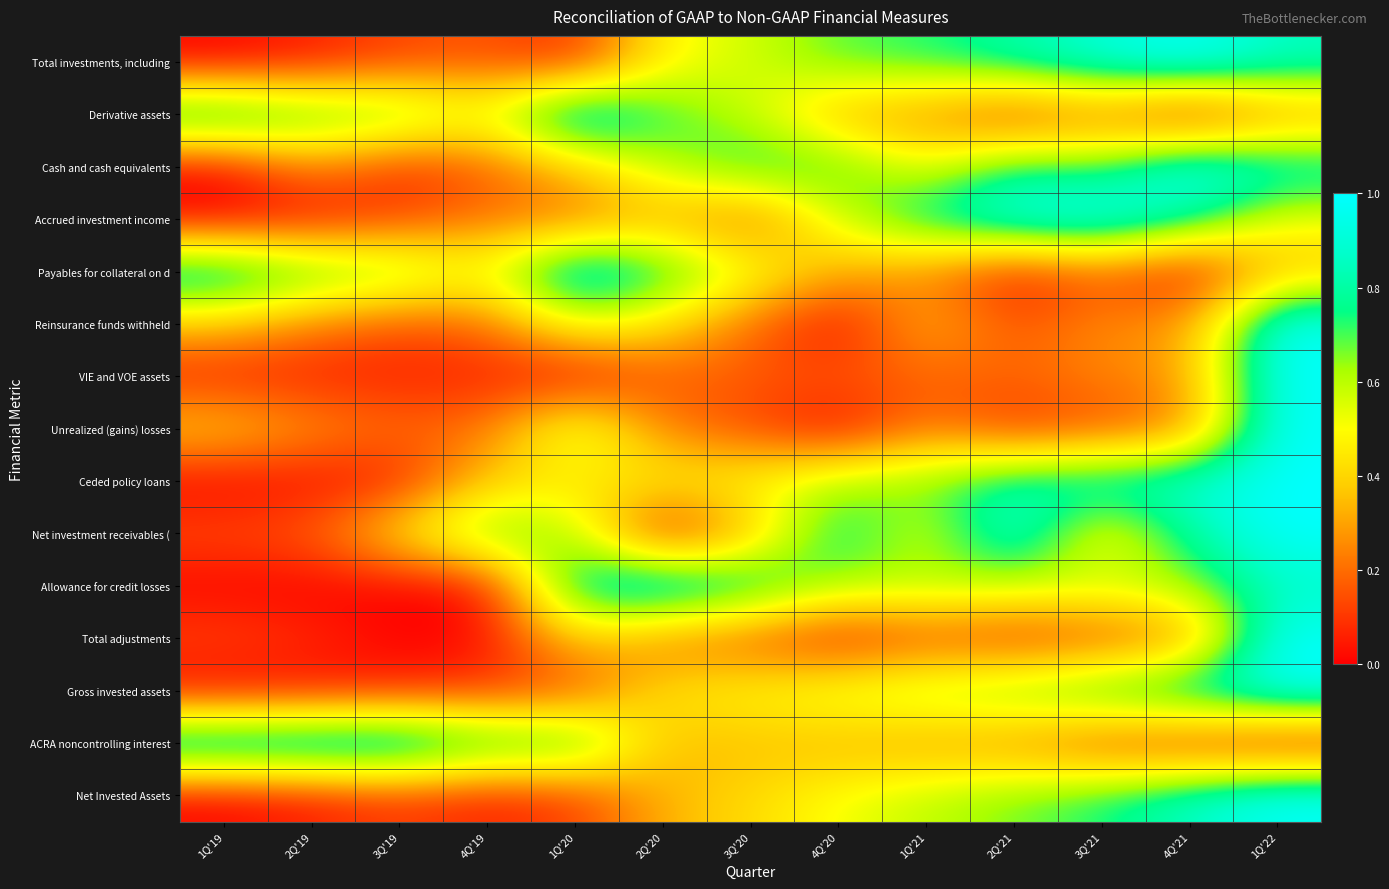

How many categories are shown in the chart?

13